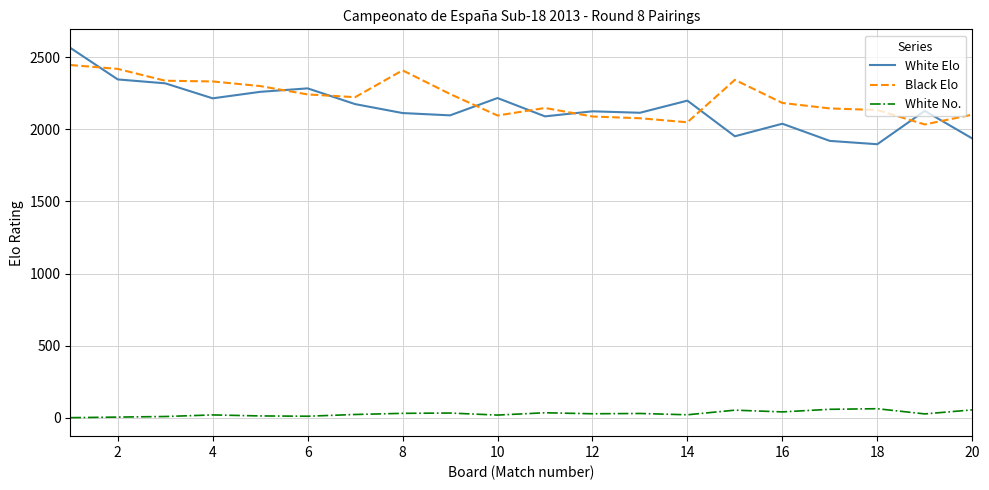

True or false: White No. and Black Elo cross at least once.

False